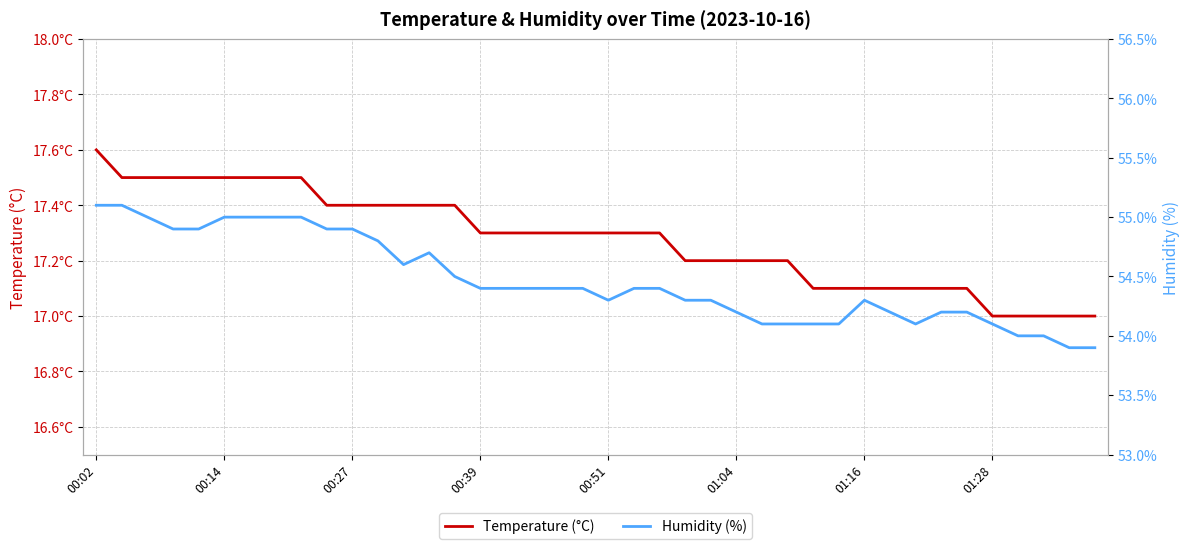

What is the difference between the highest and lowest values at 22?

37.1